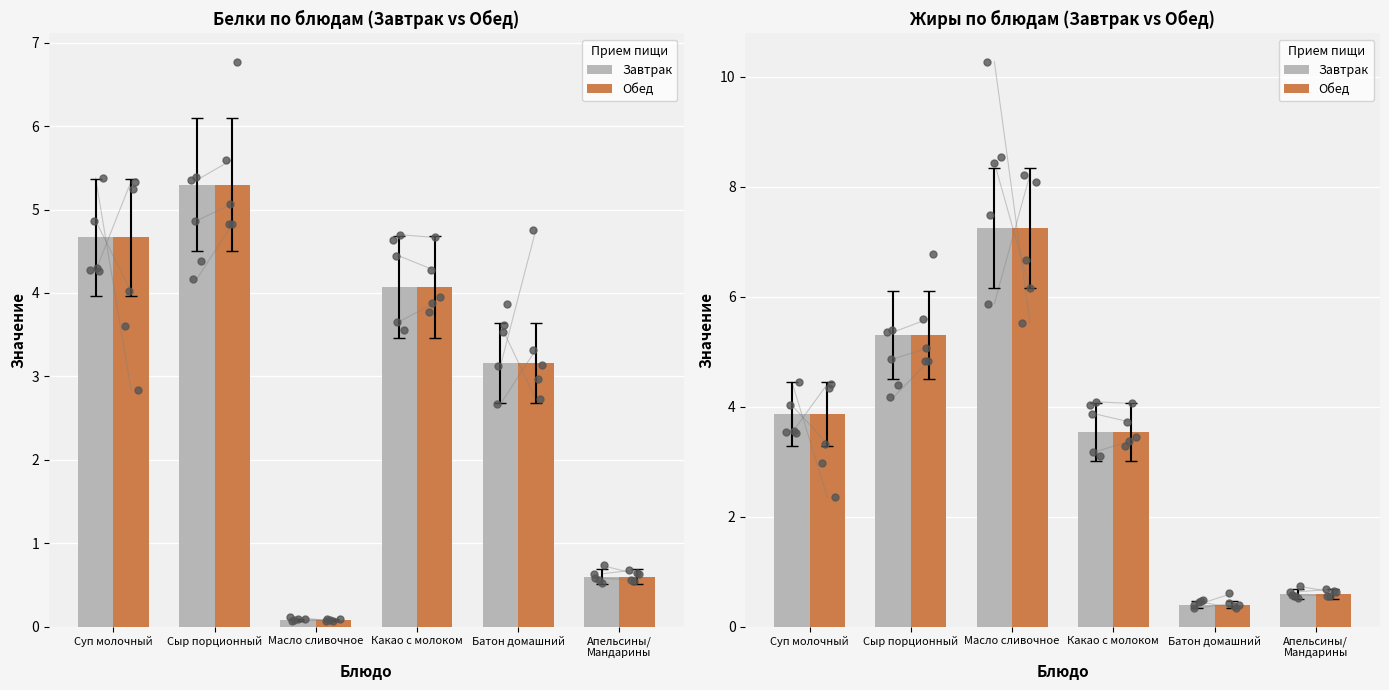

Which series contains the highest Y value?

Завтрак